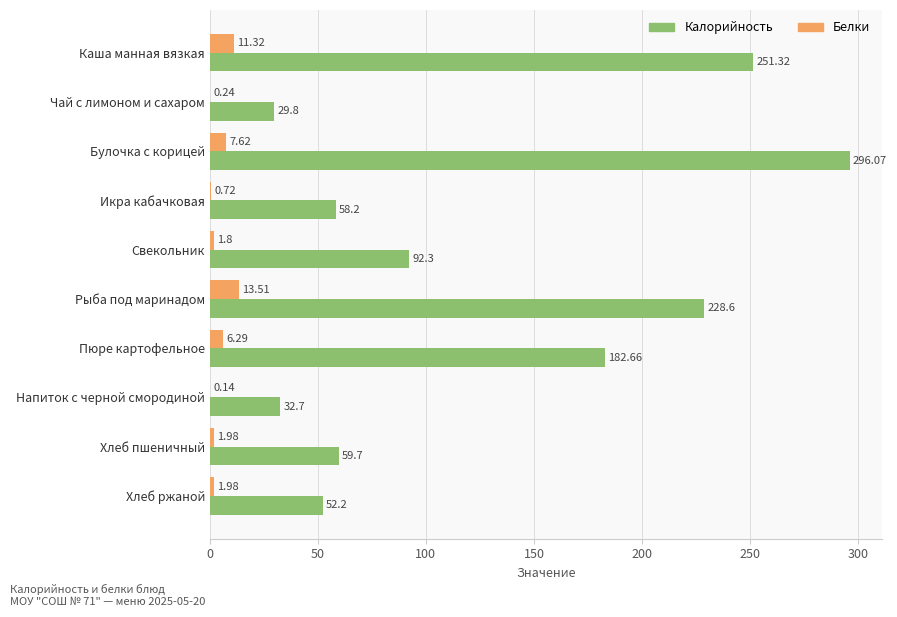

At which label does Калорийность reach its peak?

Булочка с корицей